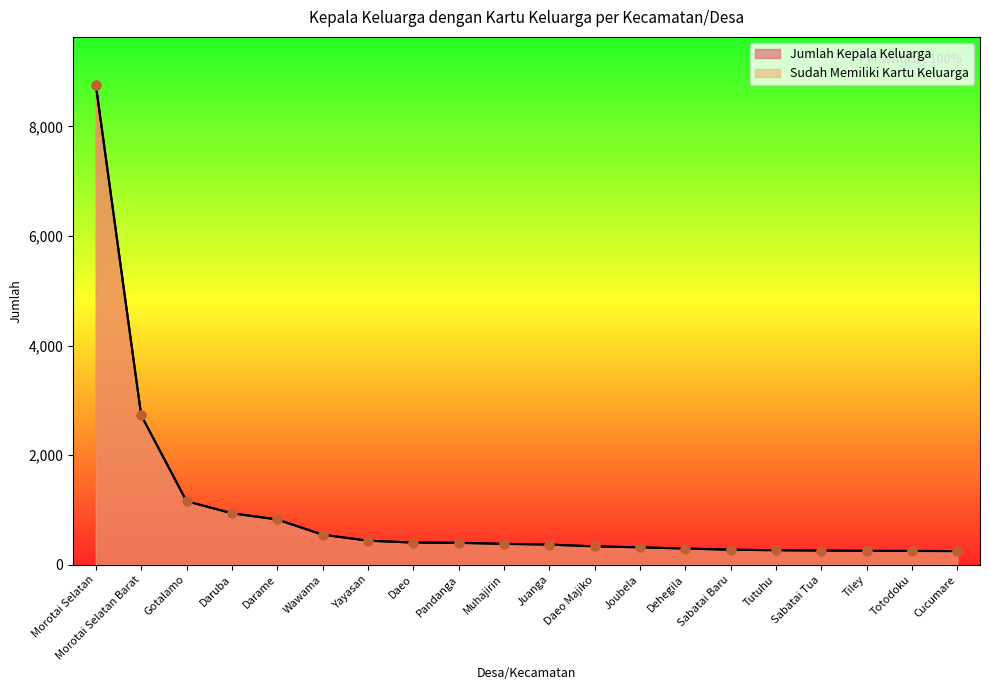

What is the total value across all series at Sabatai Baru?

546